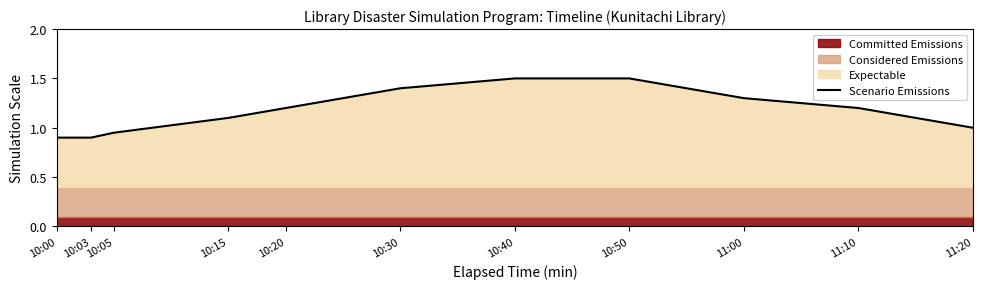

What is the sum of all values?

13.0